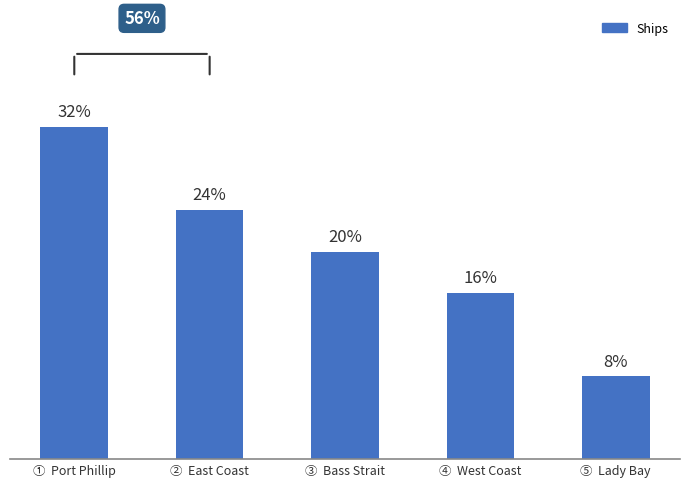

At which label does the data first exceed 5?

①  Port Phillip